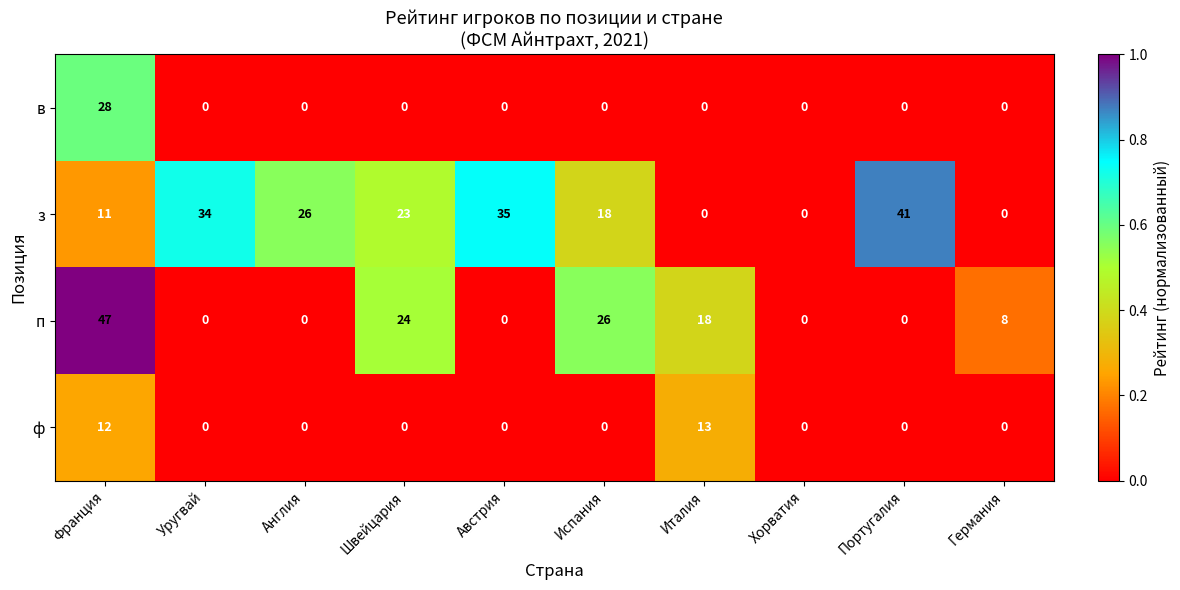

How many data points does each series have?

10